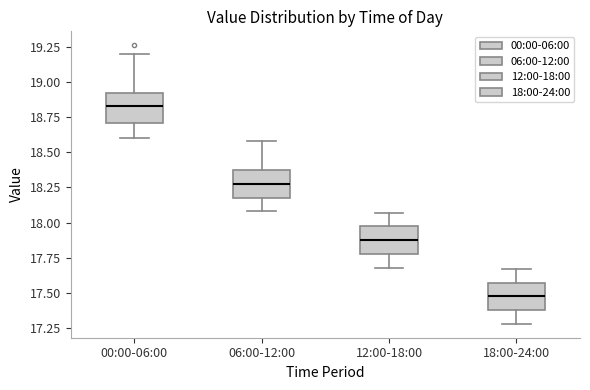

Reading left to right, transcribe this box plot: for each box, give where its median line is, the range the box spans, and where its two whiskers end, as read against the y-axis. The values are not printed on the chart, so give them approximately, as read against the axis.

00:00-06:00: median 18.85, box 18.70 to 18.90, whiskers 18.60 to 19.20
06:00-12:00: median 18.30, box 18.20 to 18.40, whiskers 18.10 to 18.60
12:00-18:00: median 17.90, box 17.80 to 17.95, whiskers 17.70 to 18.05
18:00-24:00: median 17.50, box 17.40 to 17.55, whiskers 17.30 to 17.65